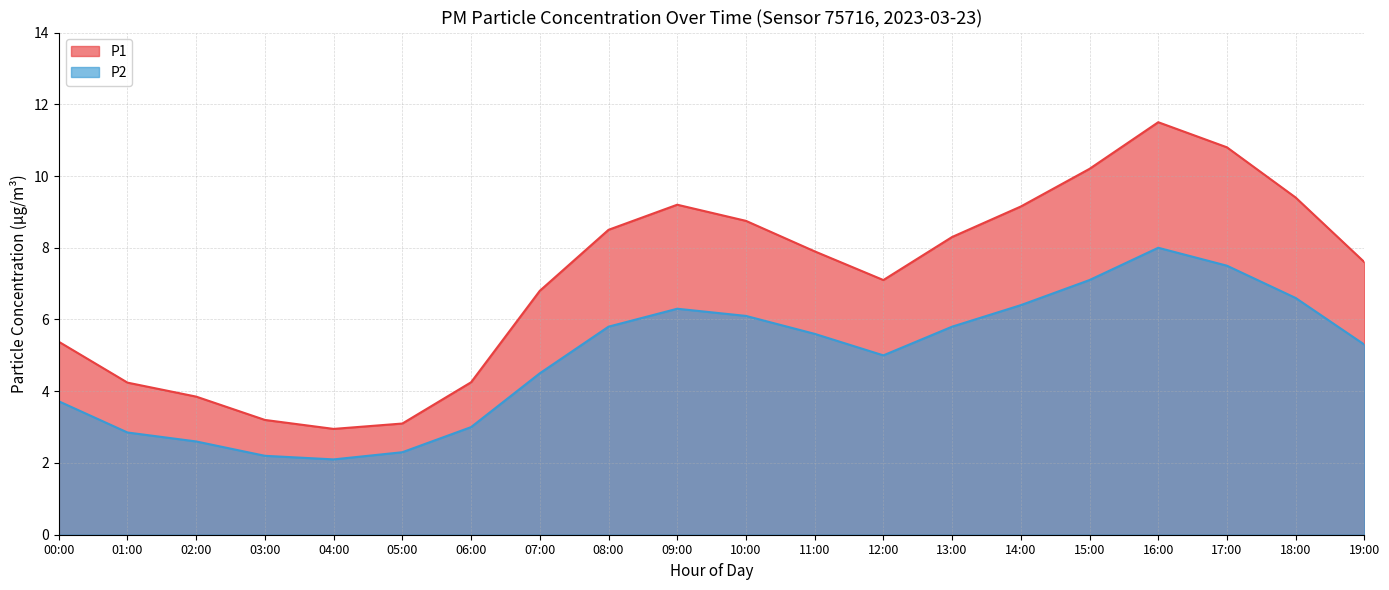

True or false: P1 has more than 1 points higher than both neighbors.

True